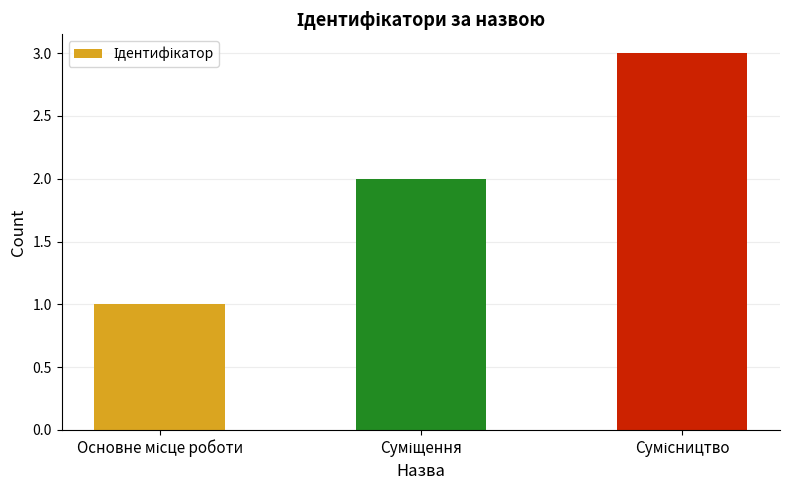

What is the maximum value shown in the chart?

3